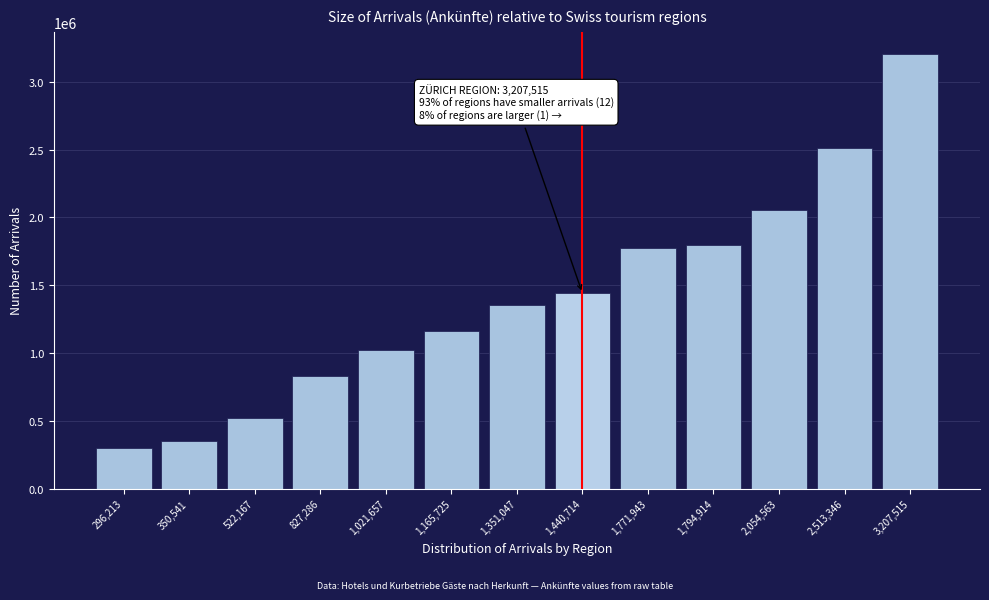

Reading left to right, transcribe all the data shown in this chart.

296213	350541	522167	827286	1021657	1165725	1351047	1440714	1771943	1794914	2054563	2513346	3207515